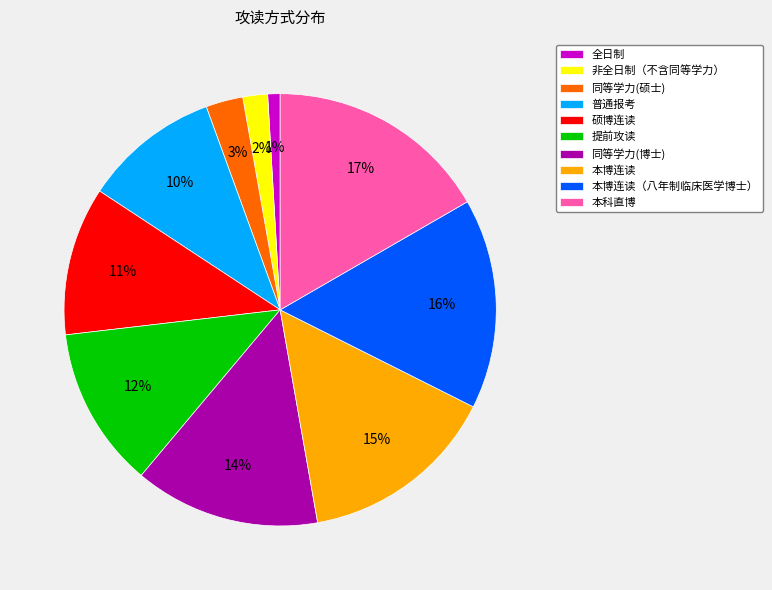

To the nearest percent, what percentage of the pie is 硕博连读?

11%